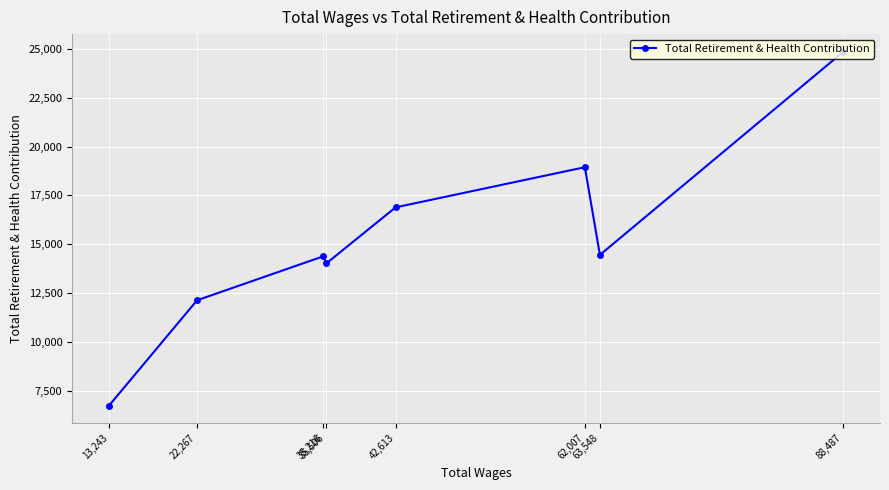

True or false: the data shows 18944 at 62,007.

True